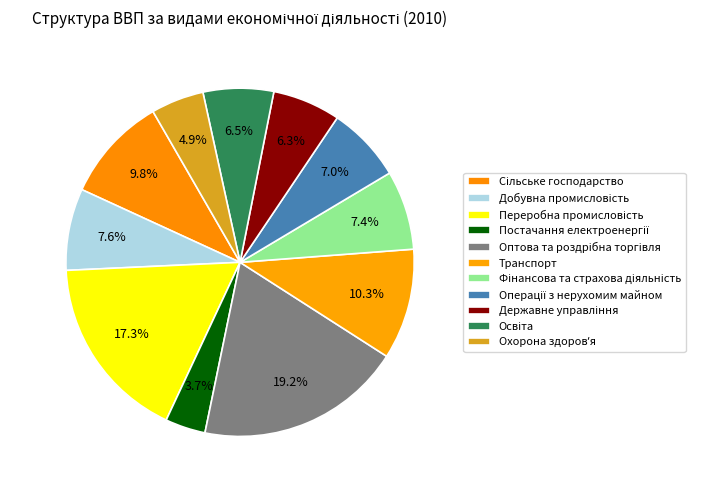

Rank the categories by value from highest to lowest.

Оптова та роздрібна торгівля, Переробна промисловість, Транспорт, Сільське господарство, Добувна промисловість, Фінансова та страхова діяльність, Операції з нерухомим майном, Освіта, Державне управління, Охорона здоровʼя, Постачання електроенергії